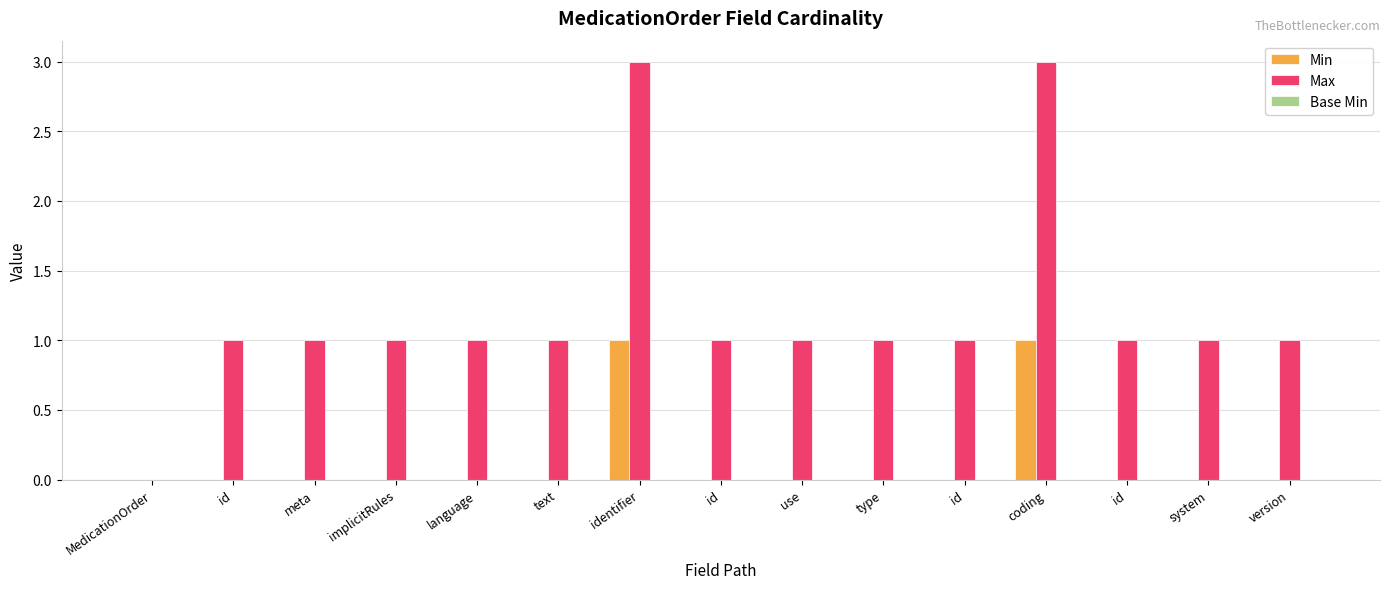

What is the total value across all series at id?

1